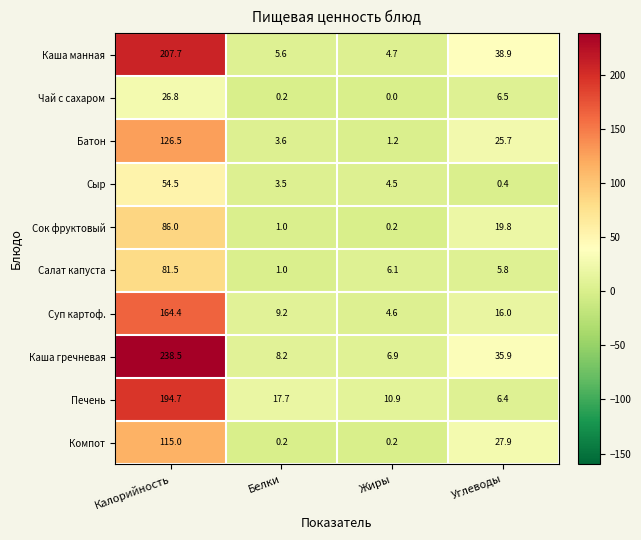

Where is Сыр nearest to the value 27?

Жиры